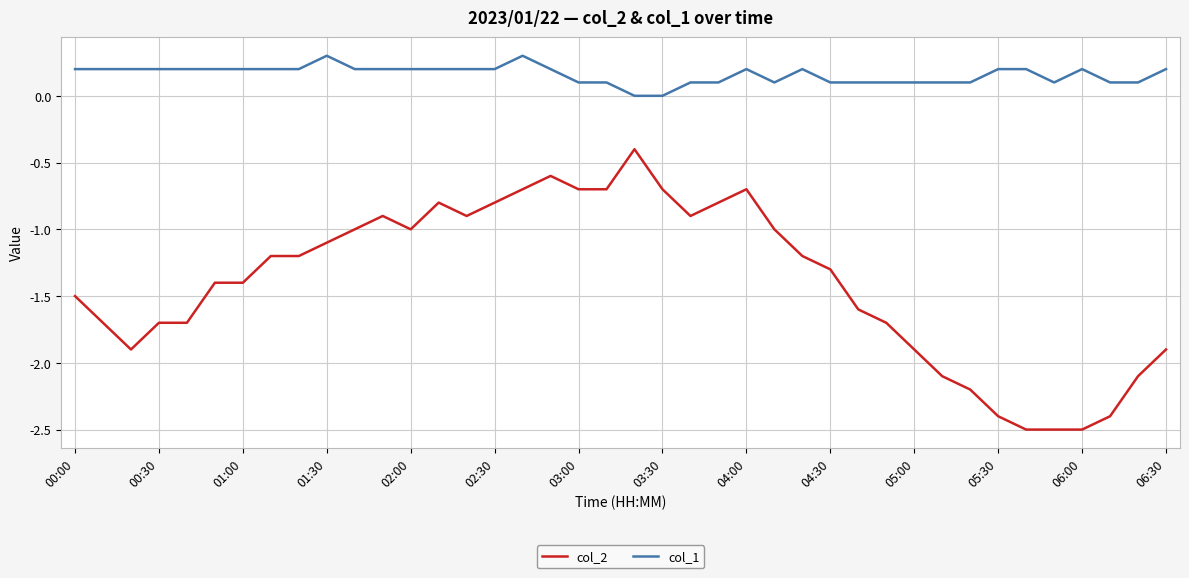

Which series has the largest total across all categories?

col_1